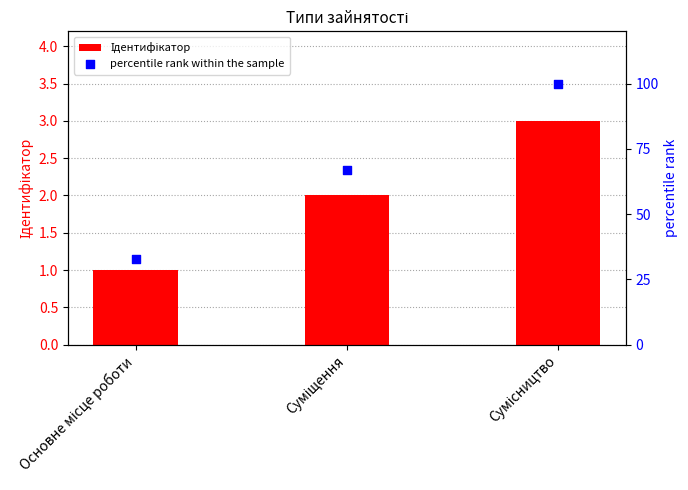

Which series contains the highest Y value?

percentile rank within the sample